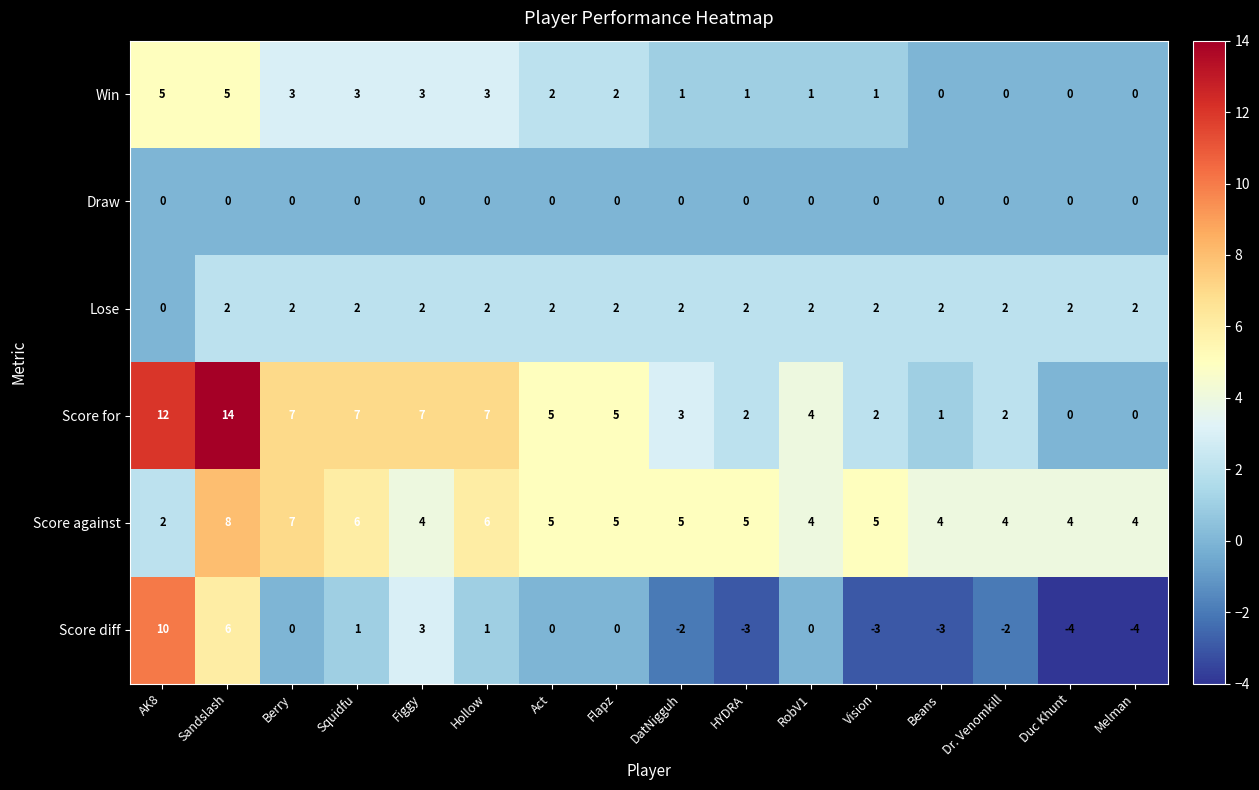

True or false: Draw has a value of 0 at Squidfu.

True